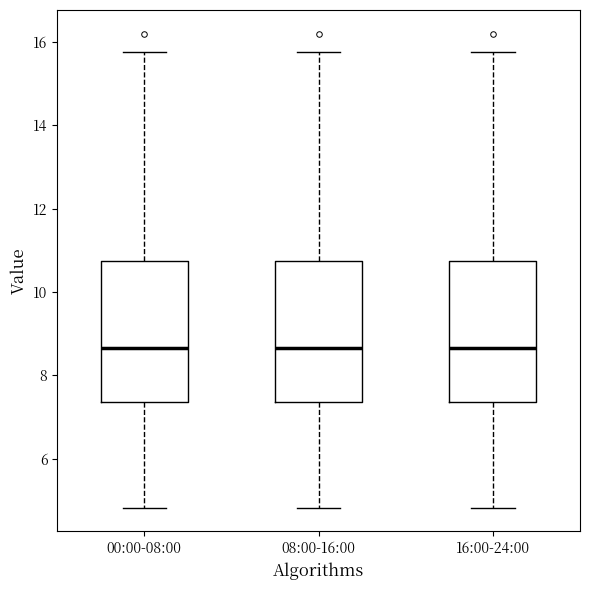

Where does the median line of the box for 16:00-24:00 sit on the y-axis? The values are not printed on the chart, so give them approximately, as read against the axis.

8.6